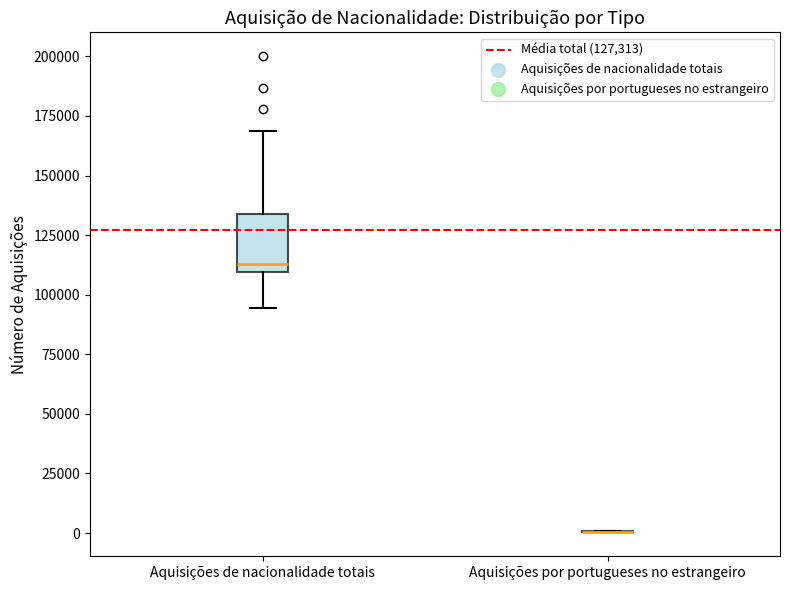

Which box is the tallest, from its lower edge to its upper edge?

Aquisições de nacionalidade totais